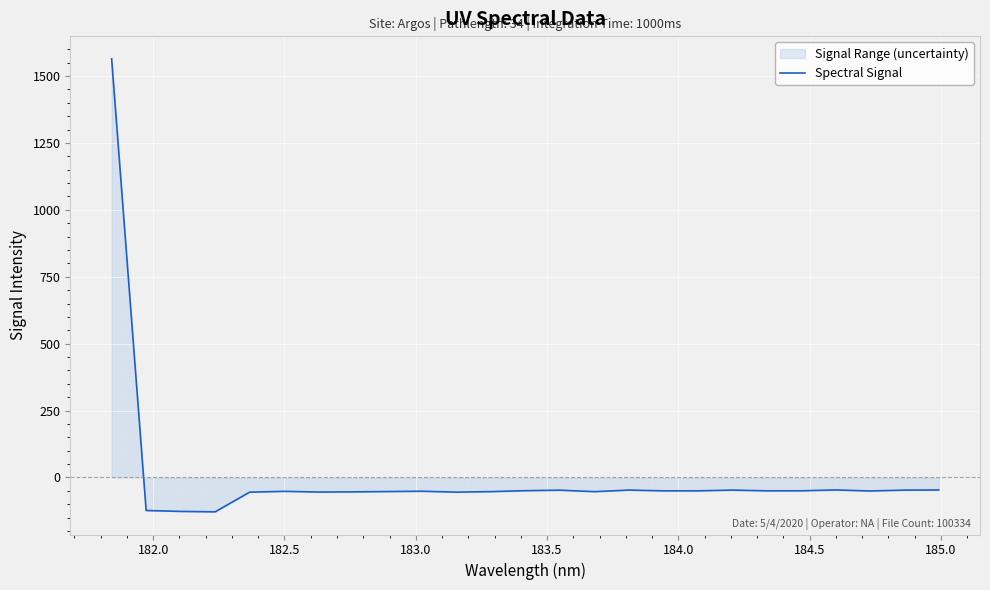

Count the number of data series in this chart.

1